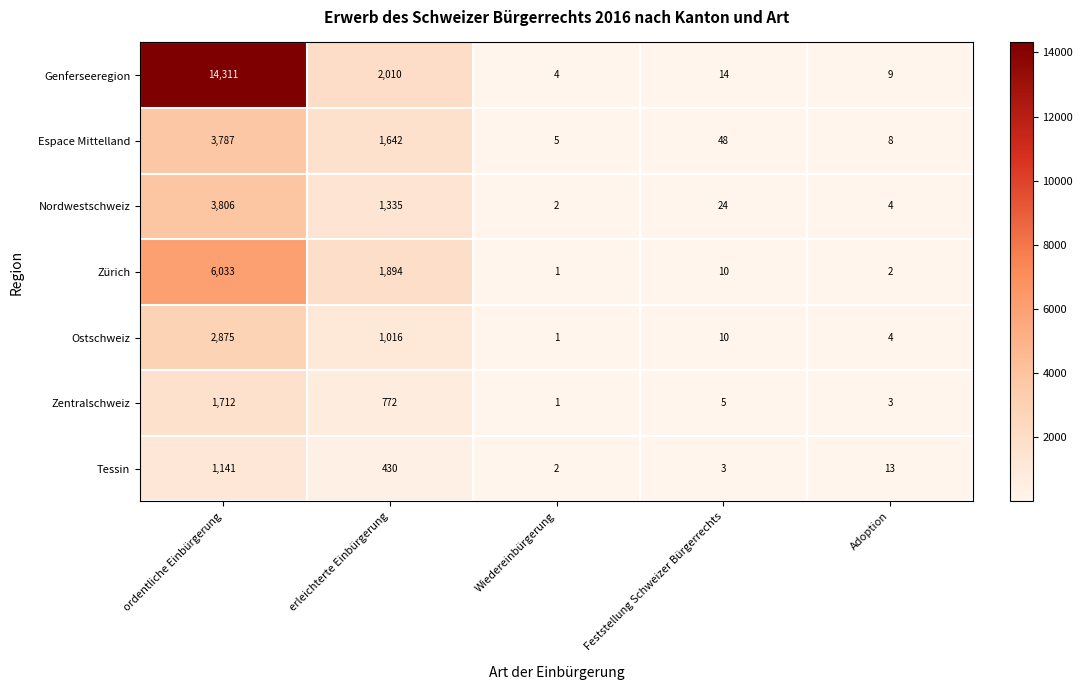

What is the difference between the maximum and minimum values in the Tessin series?

1139